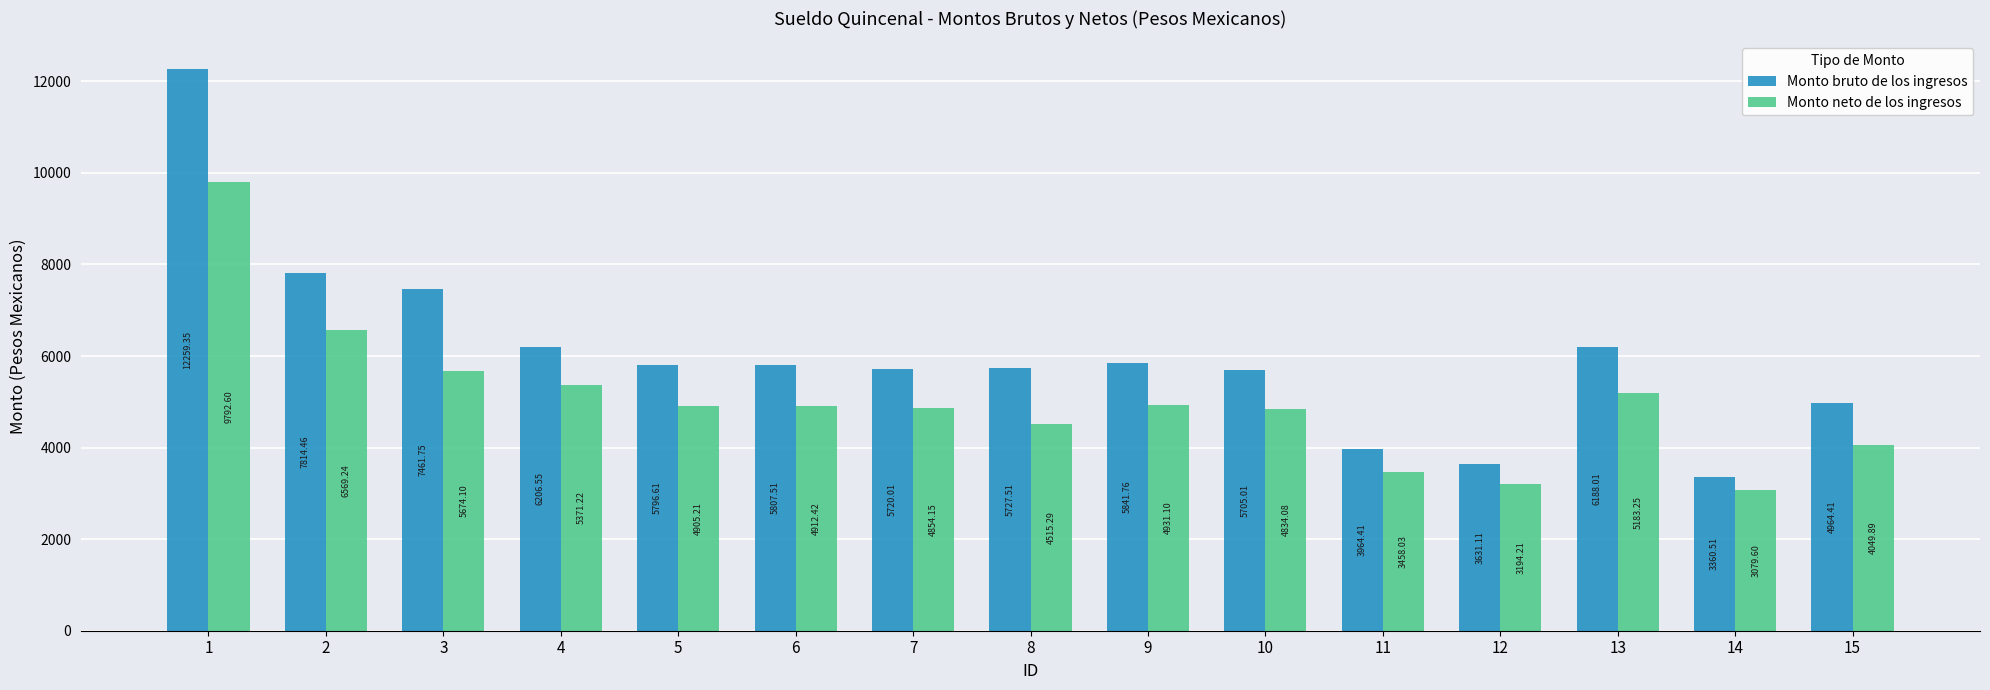

List the labels in order of Monto neto de los ingresos value, largest first.

1, 2, 3, 4, 13, 9, 6, 5, 7, 10, 8, 15, 11, 12, 14